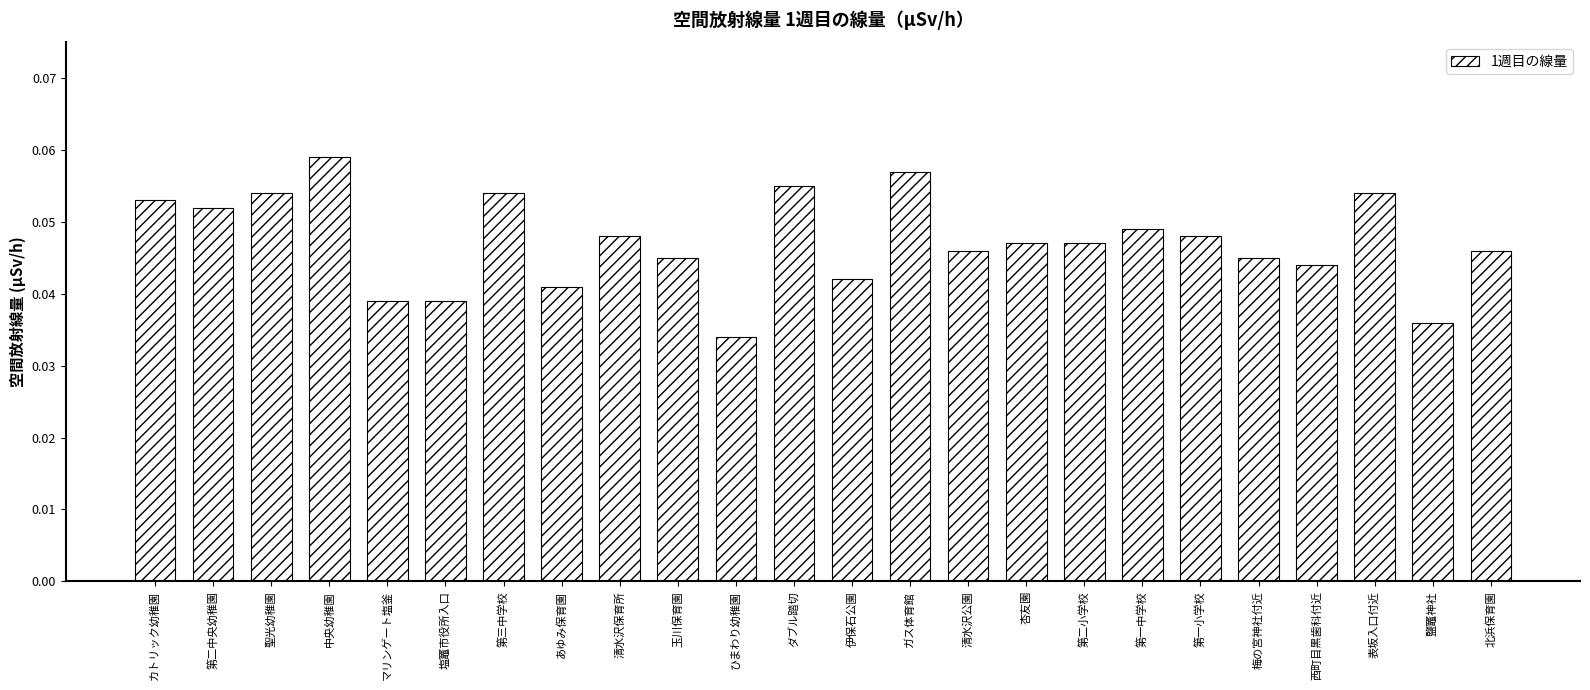

What is the label of the 21st bar from the left?

西町目黒歯科付近